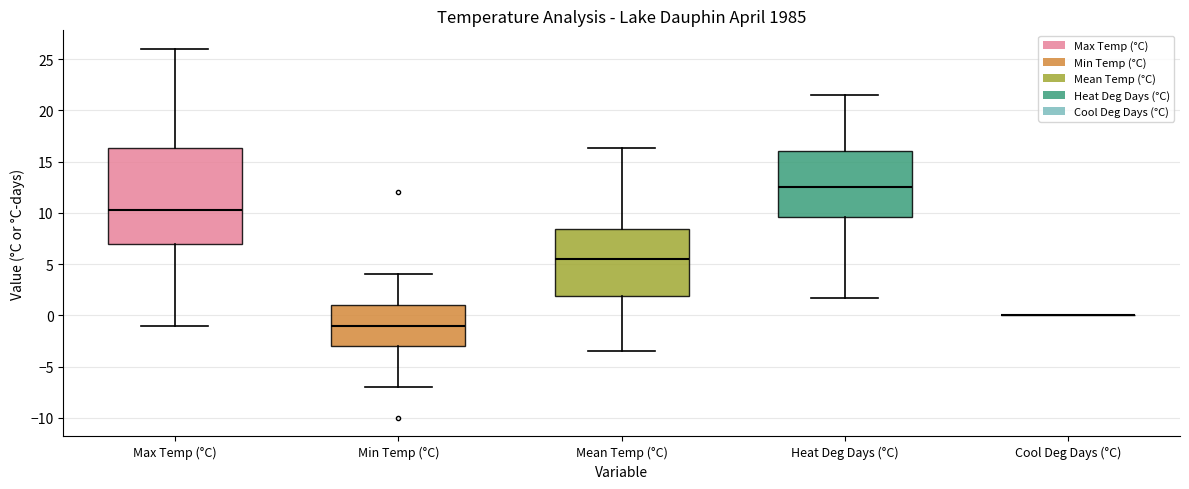

Where does the median line of the box for Mean Temp (°C) sit on the y-axis? The values are not printed on the chart, so give them approximately, as read against the axis.

5.5